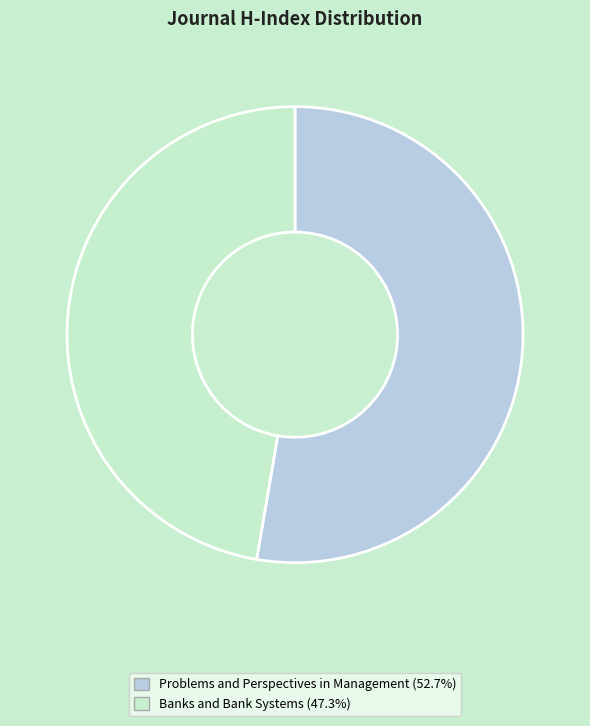

How many slices are in this pie chart?

2